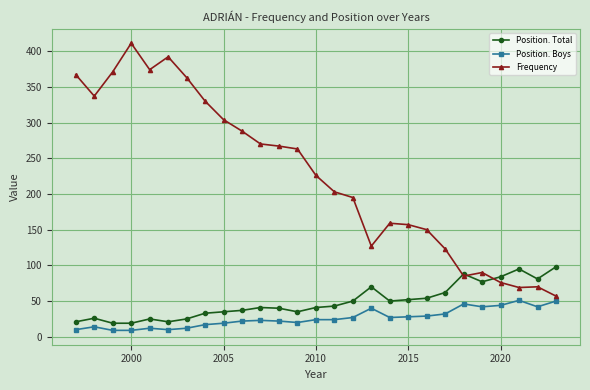

Which series has the largest range (max minus min)?

Frequency